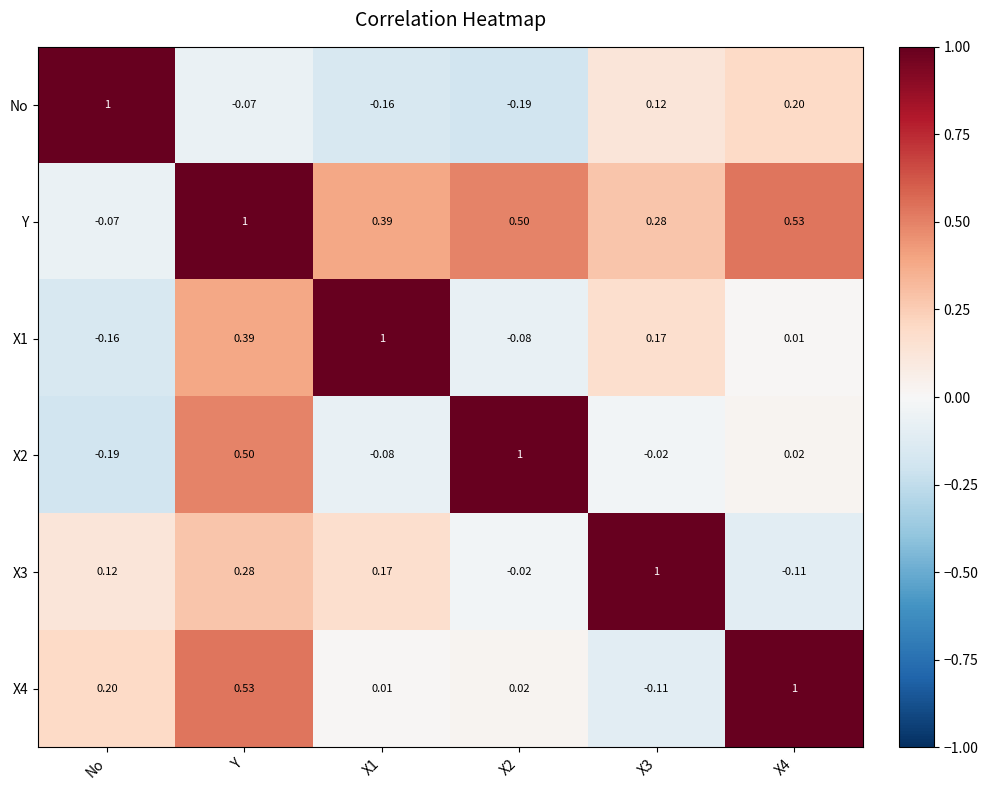

At X1, list the series in order from largest to smallest.

X1, Y, X3, X4, X2, No